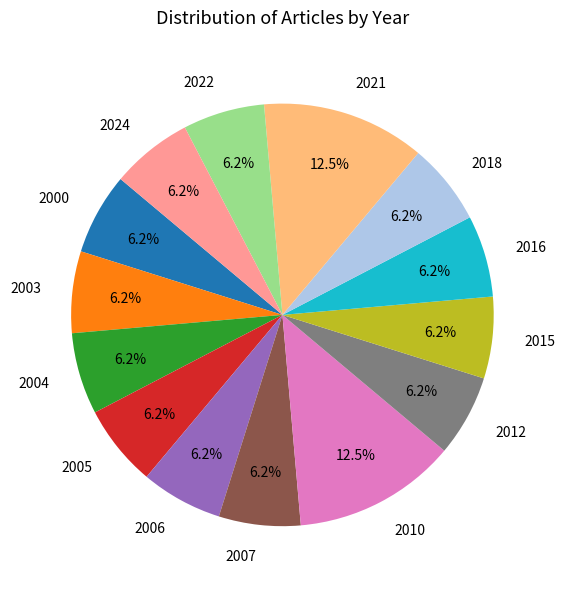

What is the ratio of the value at 2010 to the value at 2022?

2.0